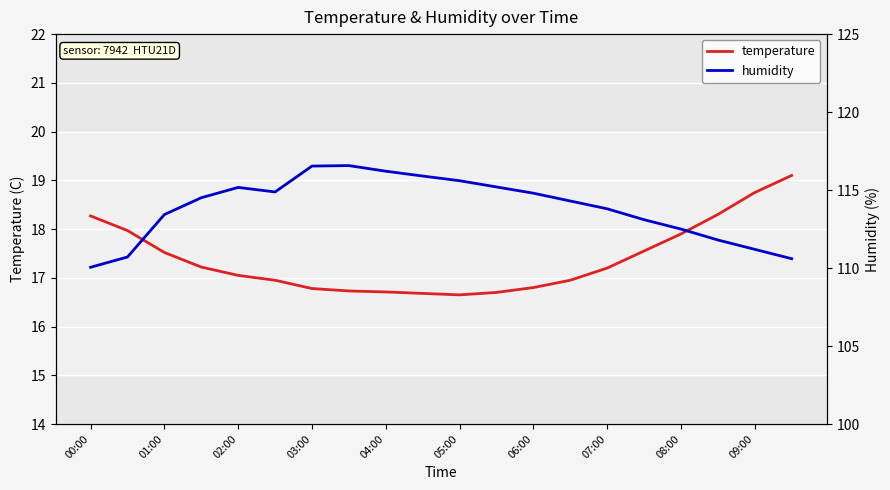

List the series in order of their overall mean, highest first.

humidity, temperature